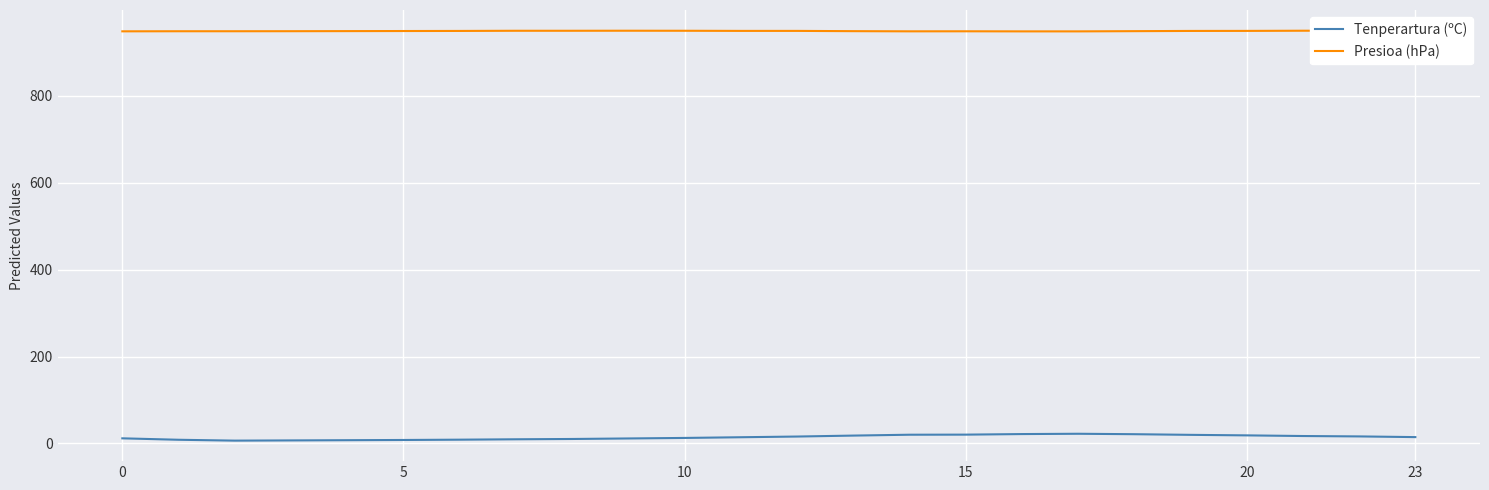

True or false: Presioa (hPa) has a value of 948.9 at 19.

True